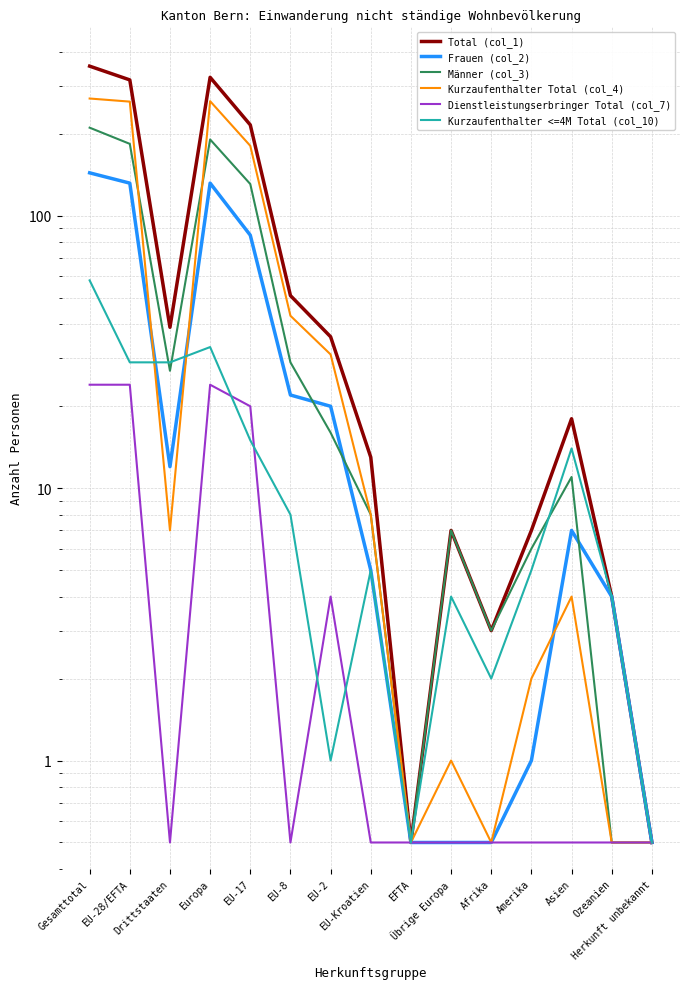

At Übrige Europa, list the series in order from smallest to largest.

Frauen (col_2), Dienstleistungserbringer Total (col_7), Kurzaufenthalter Total (col_4), Kurzaufenthalter <=4M Total (col_10), Total (col_1), Männer (col_3)